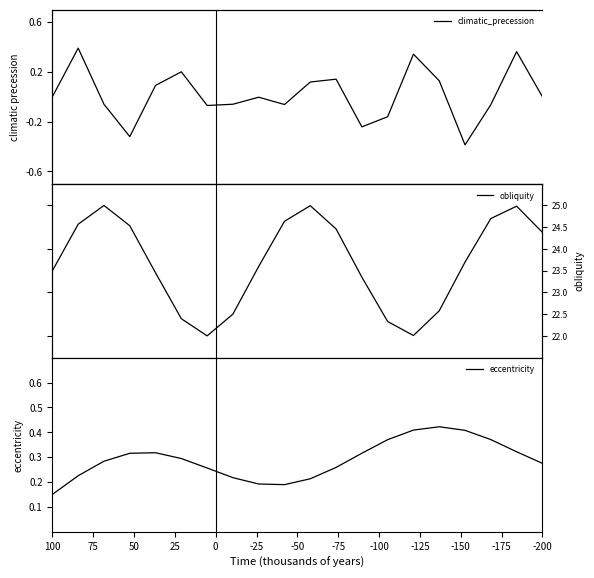

How many interior local peaks does the climatic_precession series have?

6